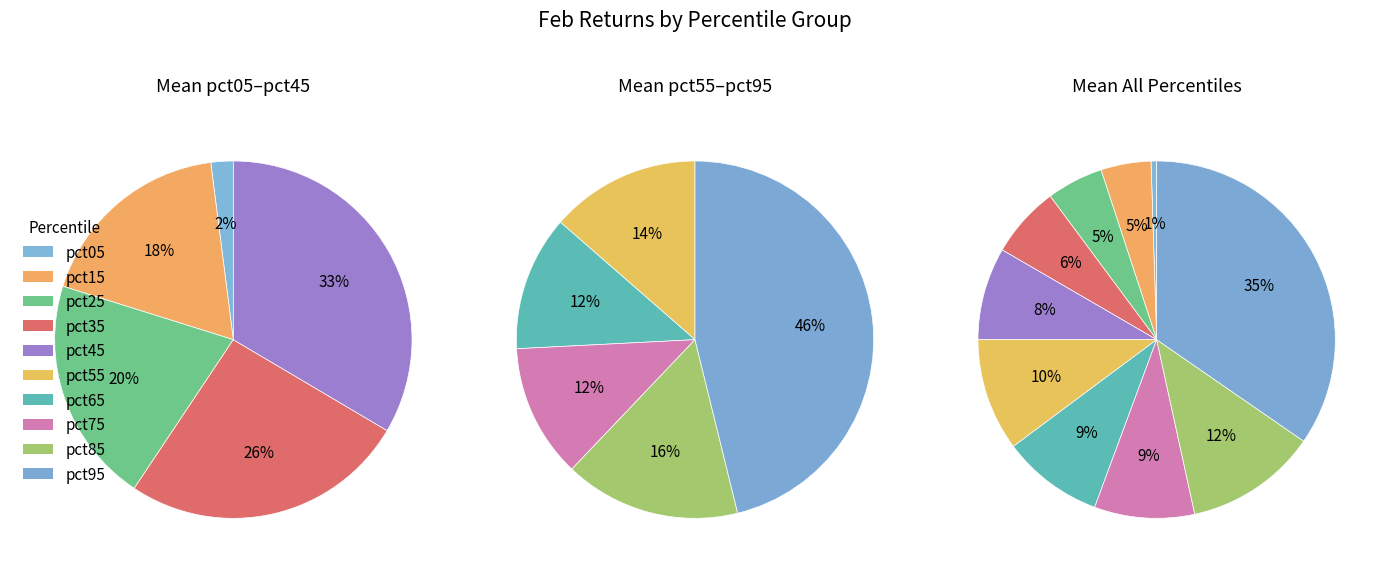

What percentage is the pct05 slice, to the nearest percent?

1%